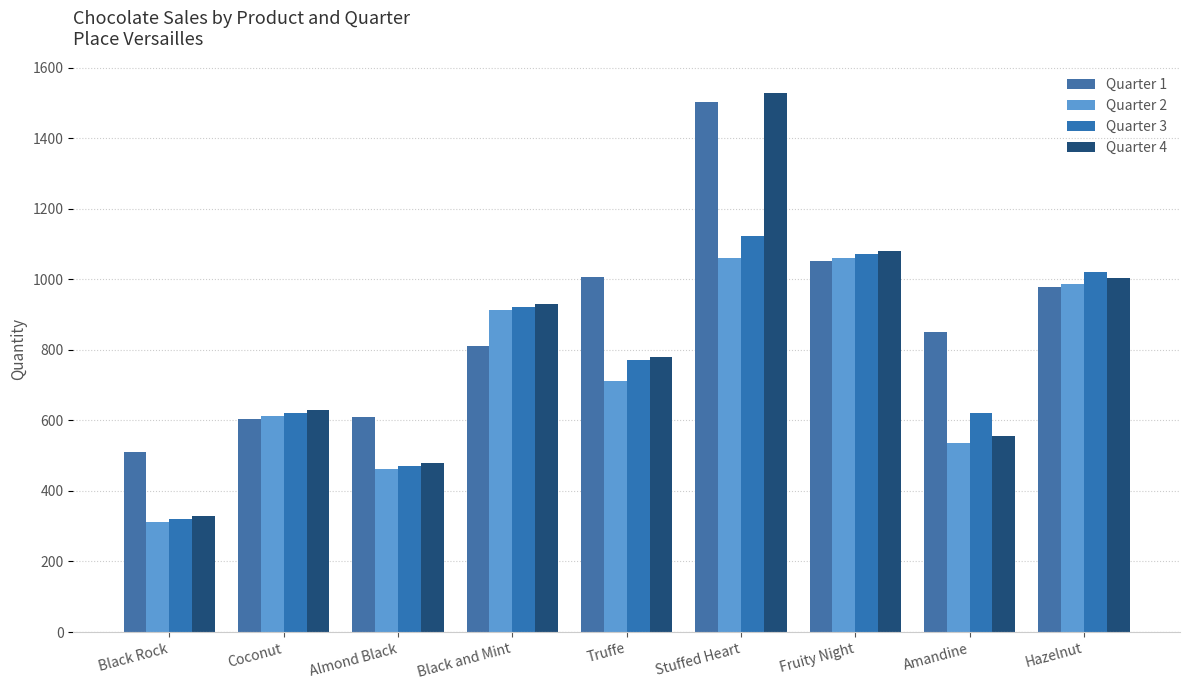

The Quarter 2 series shows 1062 at Fruity Night. True or false?

True